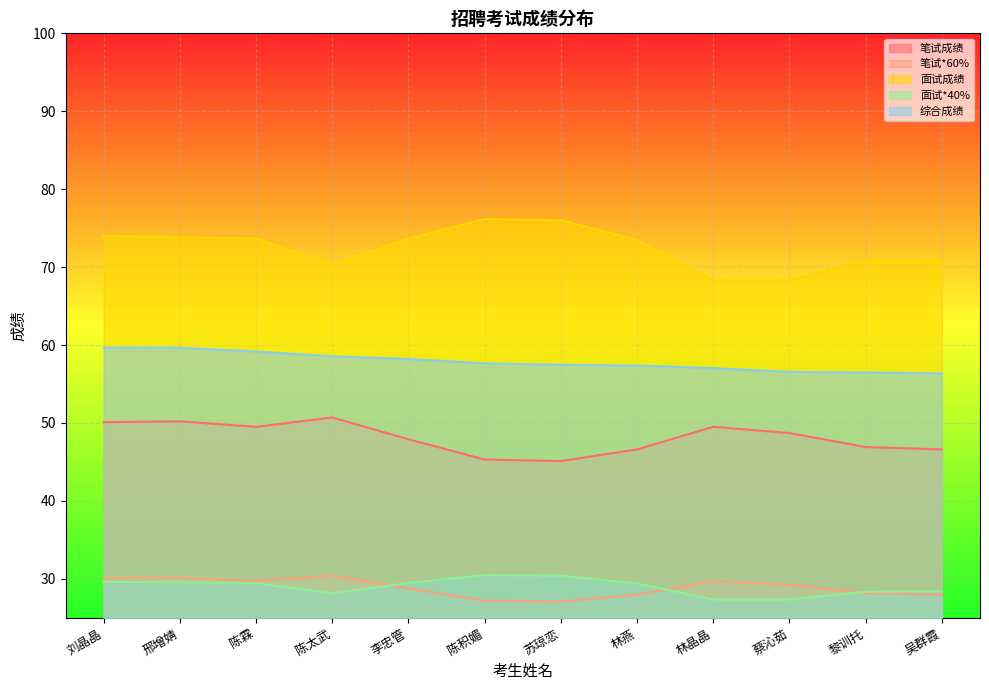

How many data points does each series have?

12